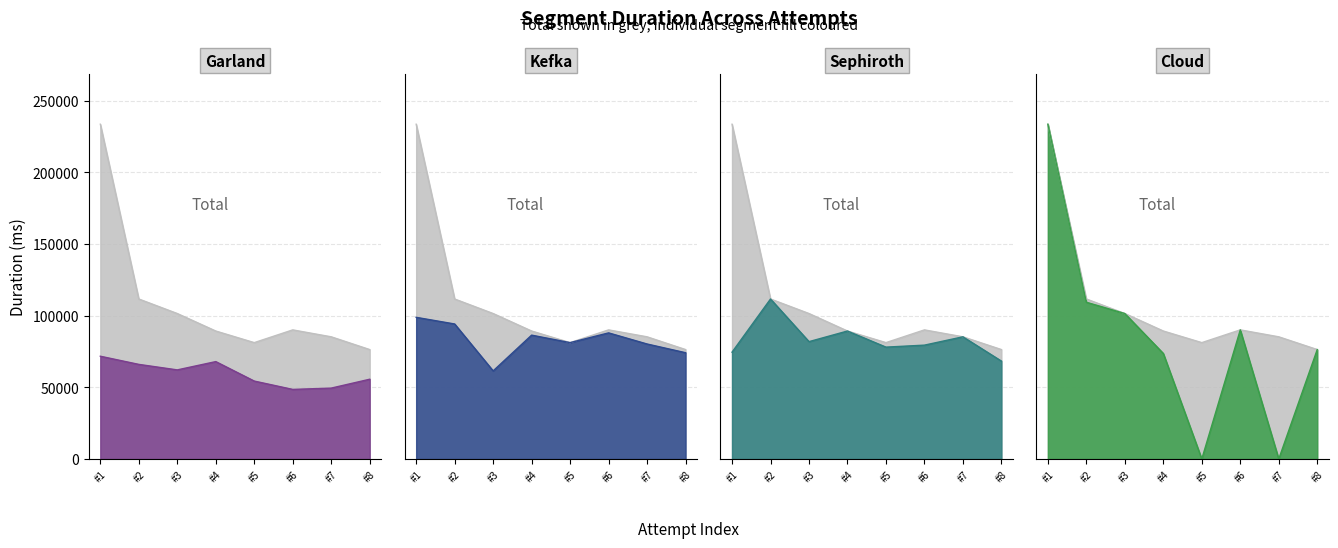

Reading left to right, what are all the values shown in this chart?

233466	111580	101446	89249	81158	90043	85212	76320